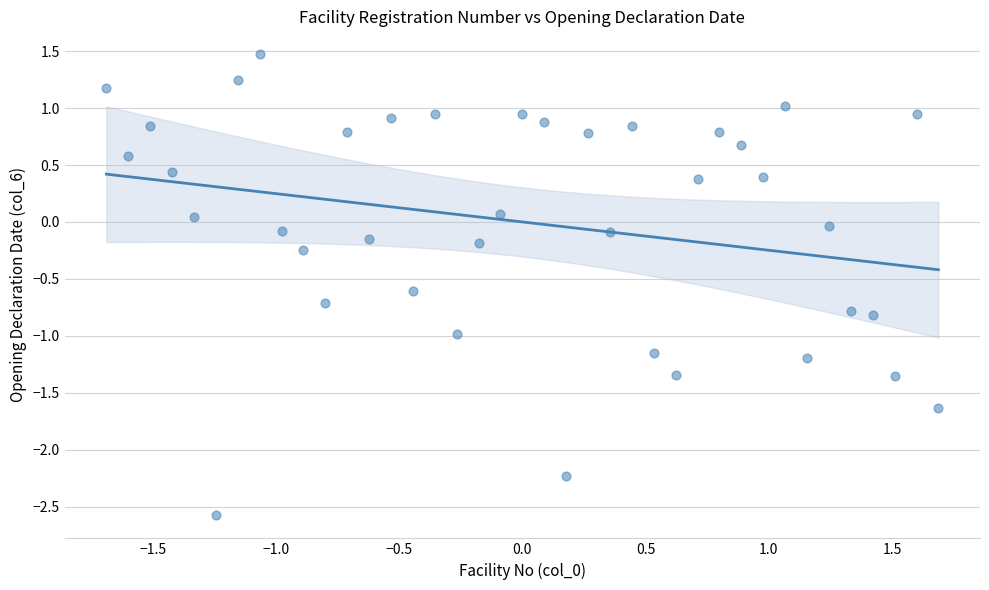

What is the range of Y values (max minus min)?

4.0